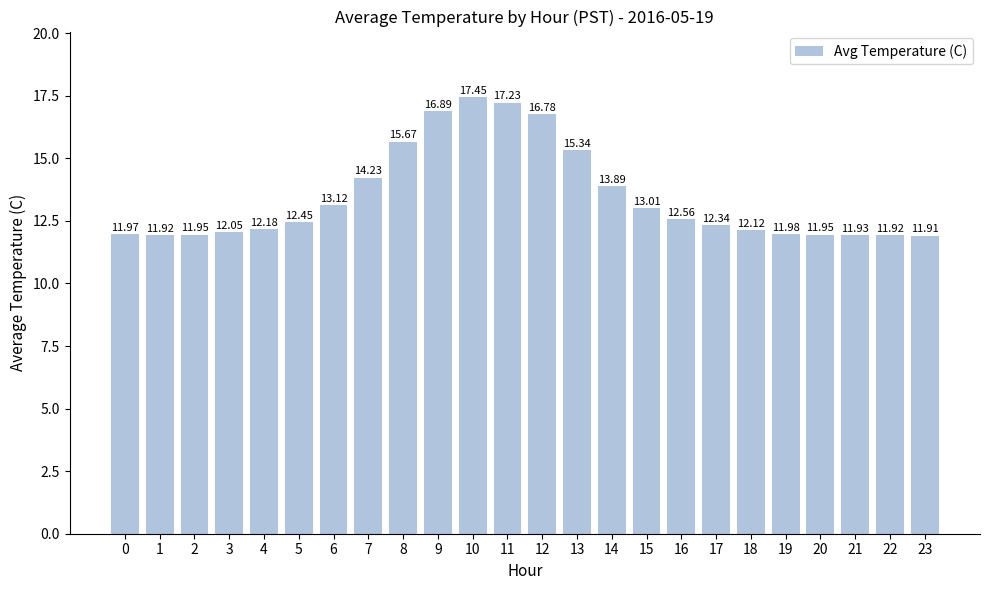

What is the smallest value displayed?

11.9